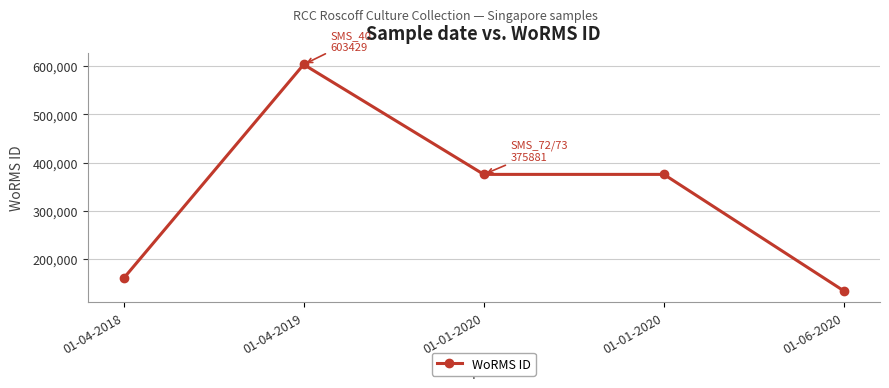

How many data points are less than 375881?

2